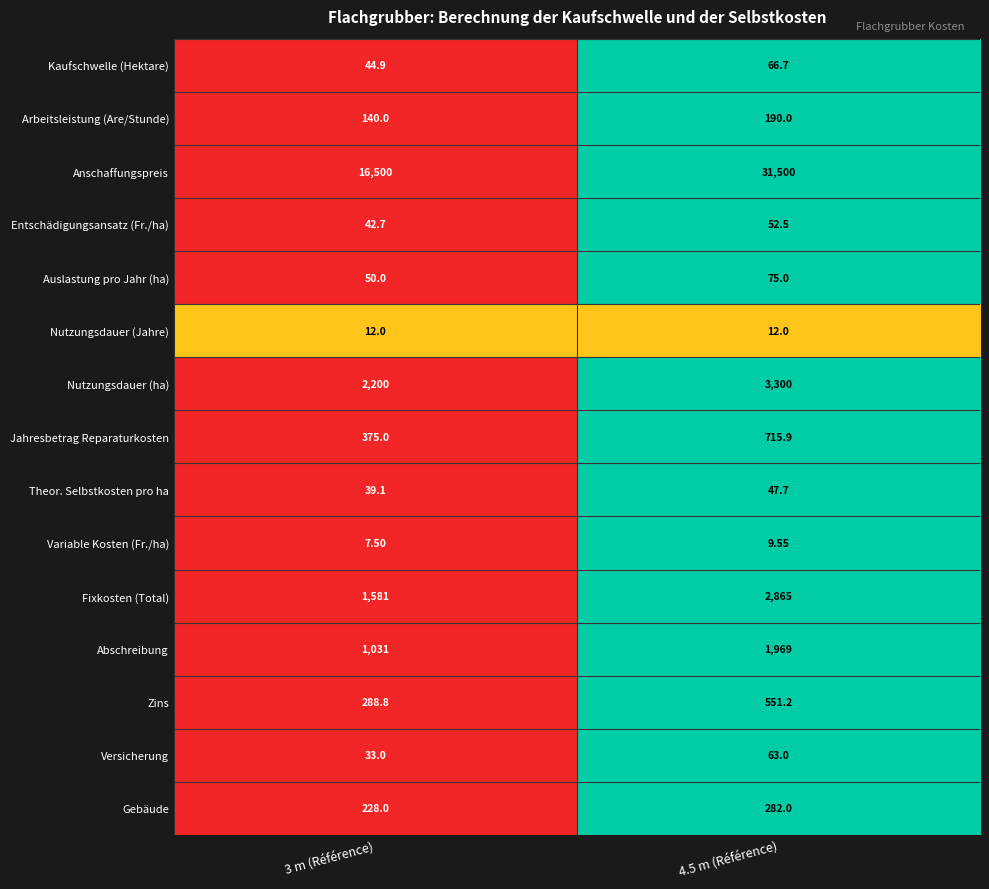

Which series has the widest spread of values?

Anschaffungspreis